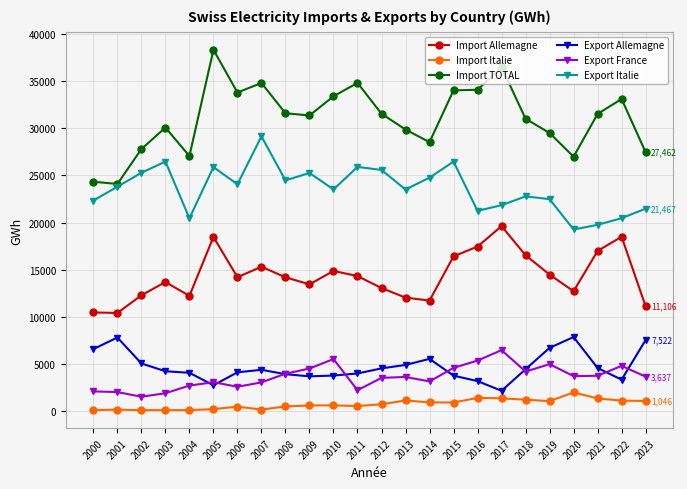

Between 2010 and 2014, which series saw the biggest shift?

Import TOTAL